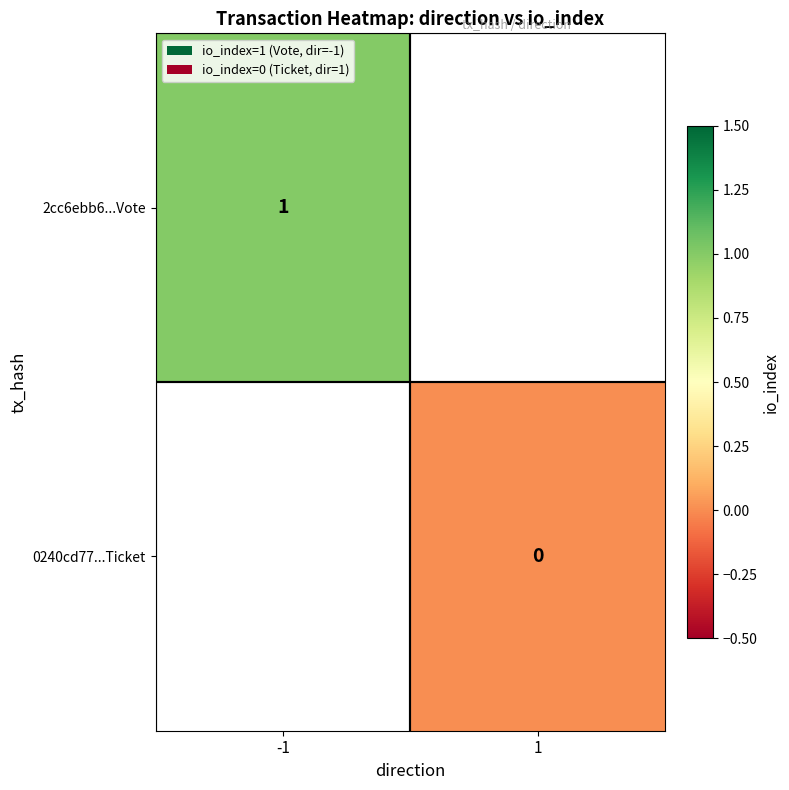

The 2cc6ebb6...Vote series shows 0 at -1. True or false?

False